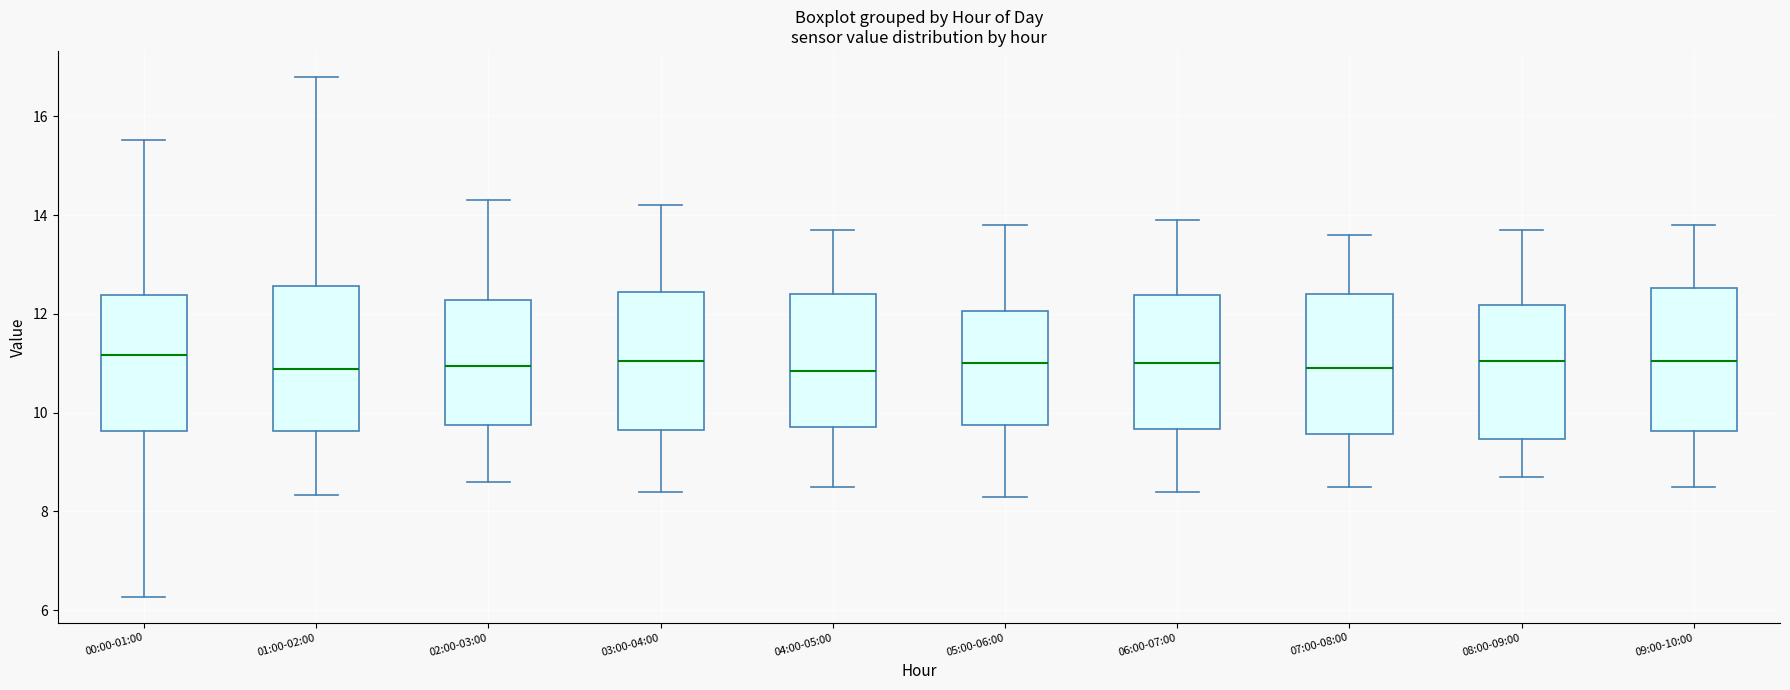

Reading left to right, transcribe this box plot: for each box, give where its median line is, the range the box spans, and where its two whiskers end, as read against the y-axis. The values are not printed on the chart, so give them approximately, as read against the axis.

00:00-01:00: median 11.2, box 9.6 to 12.4, whiskers 6.2 to 15.6
01:00-02:00: median 10.8, box 9.6 to 12.6, whiskers 8.4 to 16.8
02:00-03:00: median 11.0, box 9.8 to 12.2, whiskers 8.6 to 14.4
03:00-04:00: median 11.0, box 9.6 to 12.4, whiskers 8.4 to 14.2
04:00-05:00: median 10.8, box 9.8 to 12.4, whiskers 8.6 to 13.8
05:00-06:00: median 11.0, box 9.8 to 12.0, whiskers 8.4 to 13.8
06:00-07:00: median 11.0, box 9.6 to 12.4, whiskers 8.4 to 14.0
07:00-08:00: median 11.0, box 9.6 to 12.4, whiskers 8.6 to 13.6
08:00-09:00: median 11.0, box 9.4 to 12.2, whiskers 8.8 to 13.8
09:00-10:00: median 11.0, box 9.6 to 12.6, whiskers 8.6 to 13.8